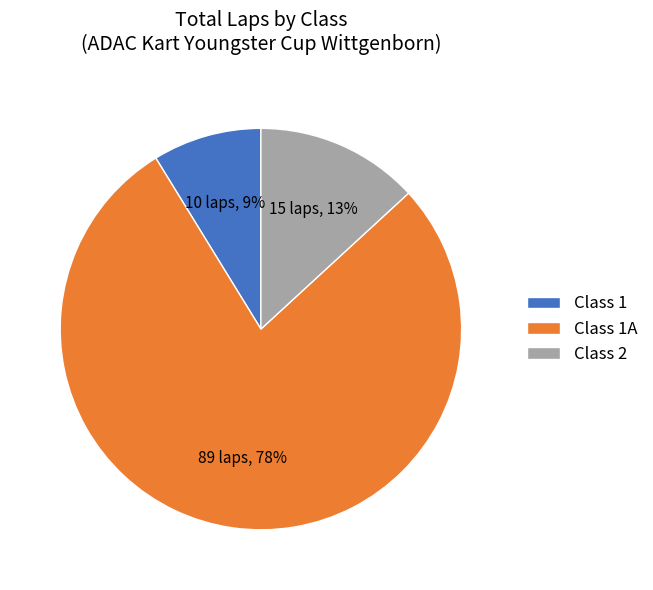

What is the largest slice in the pie chart?

Class 1A